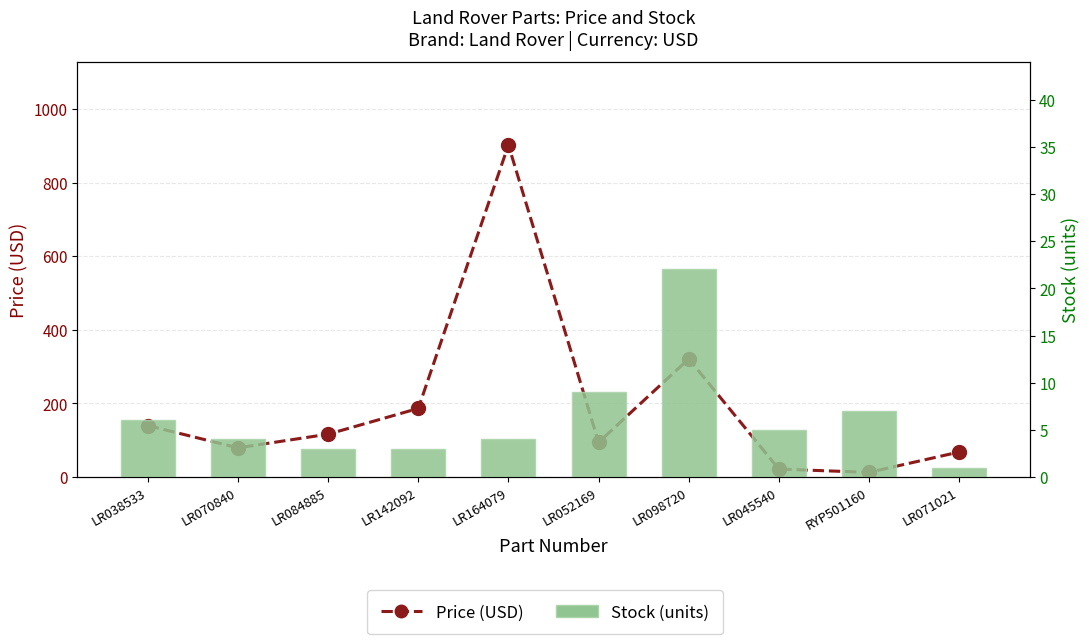

Does the chart contain any negative values?

No